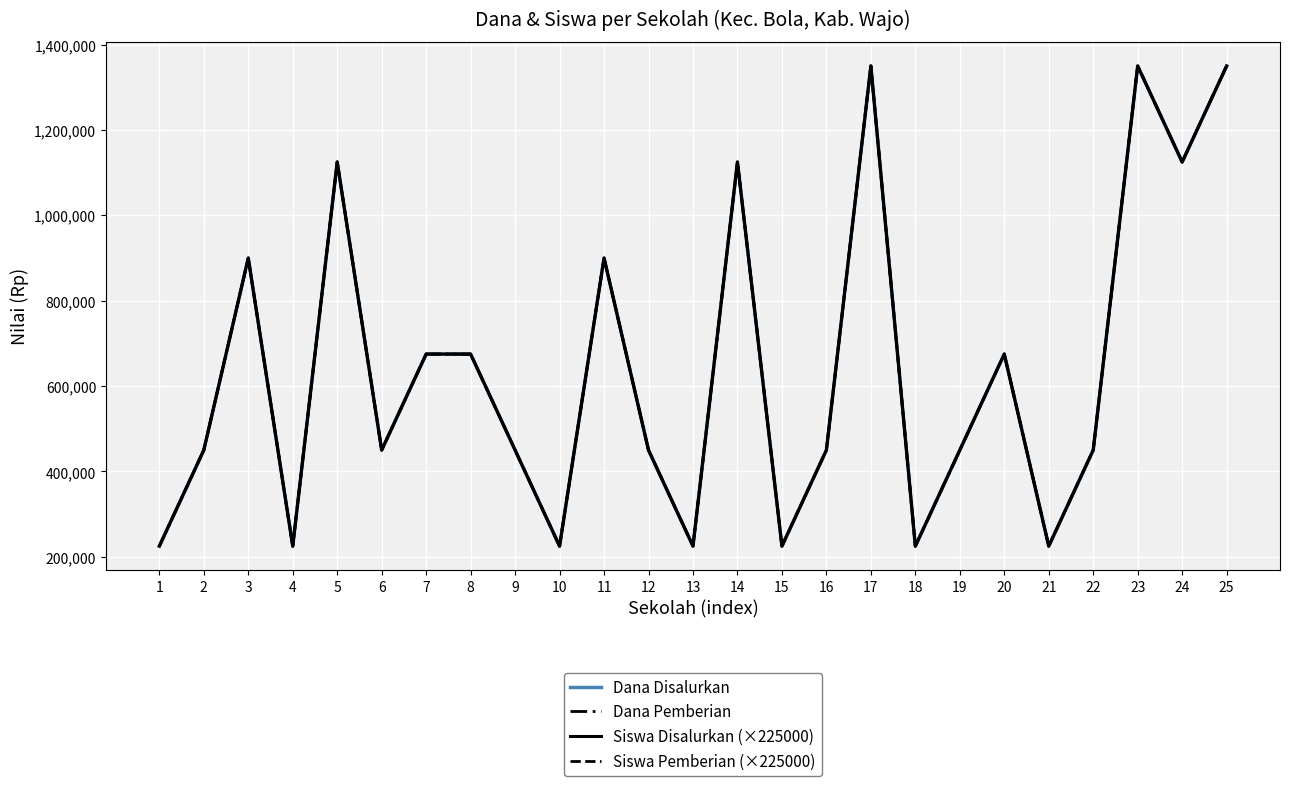

How many Dana Pemberian values are between 225000 and 900000?

19